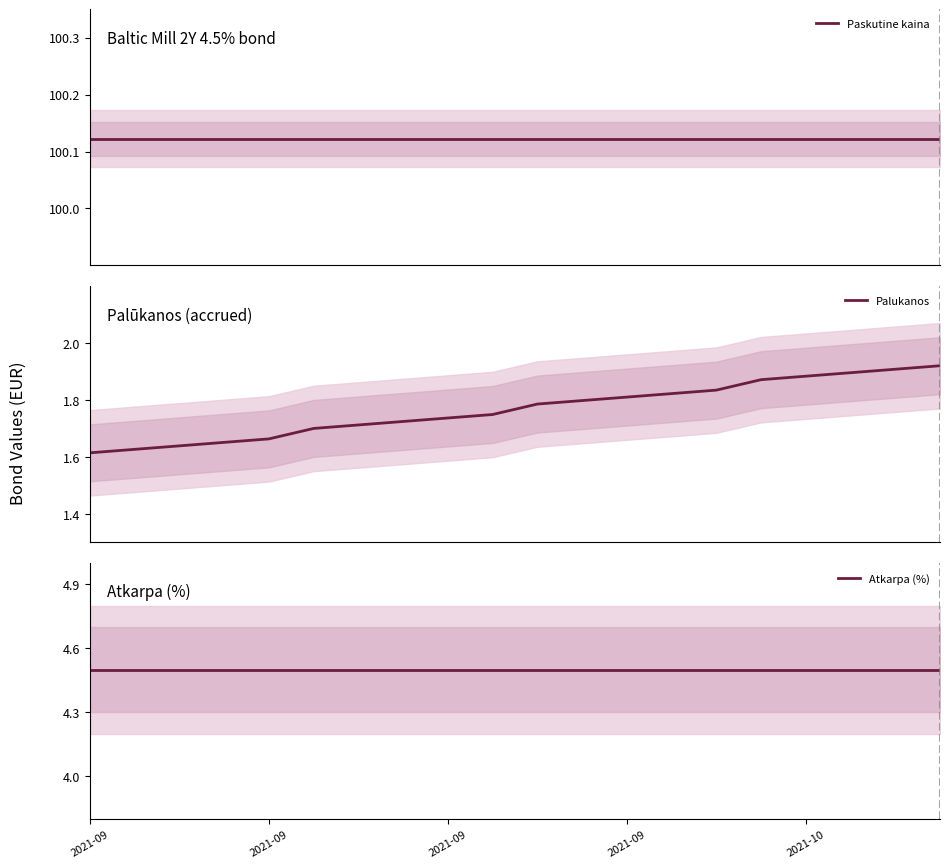

Where is Atkarpa (%) nearest to the value 4?

2021-09